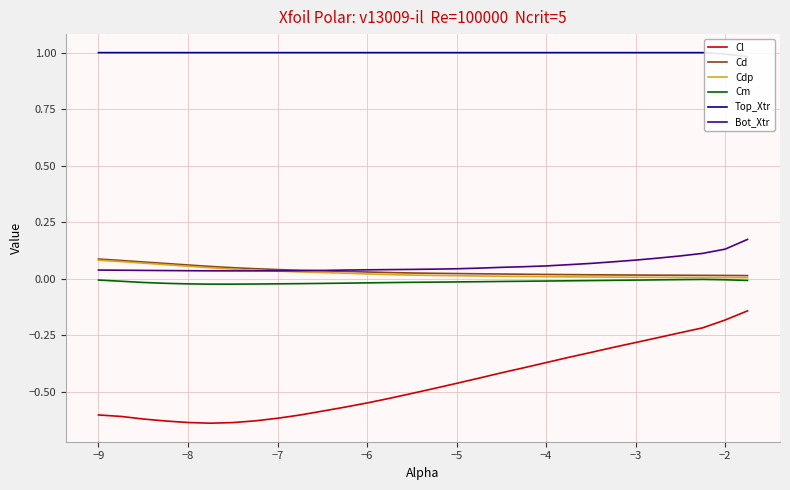

How many interior local peaks does the Cm series have?

1